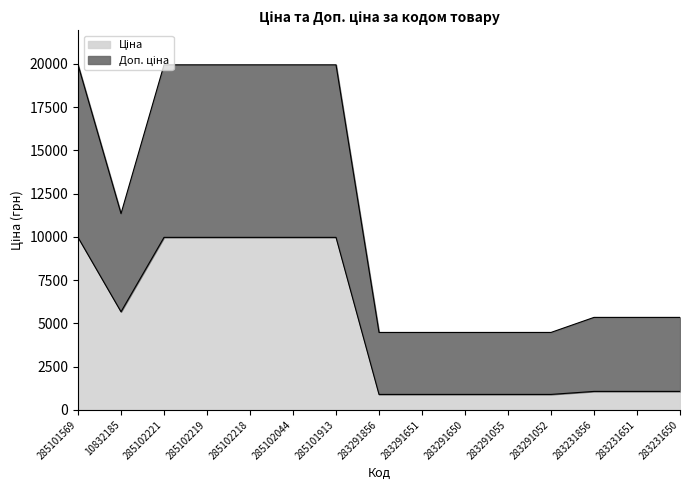

List the series in order of their overall mean, highest first.

Доп. ціна, Ціна